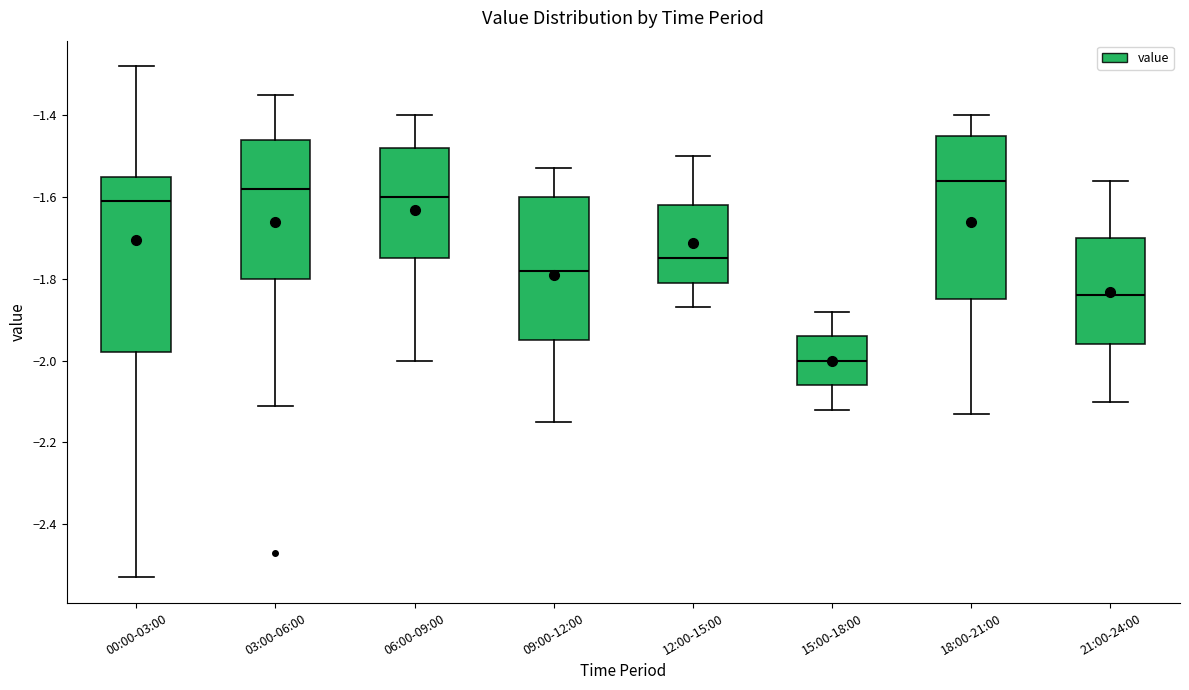

Reading left to right, read every box against the y-axis: the position of its median line, the range the box covers, and the ends of its whiskers. The values are not printed on the chart, so give them approximately, as read against the axis.

00:00-03:00: median -1.60, box -1.98 to -1.54, whiskers -2.52 to -1.28
03:00-06:00: median -1.58, box -1.80 to -1.46, whiskers -2.10 to -1.34
06:00-09:00: median -1.60, box -1.74 to -1.48, whiskers -2.00 to -1.40
09:00-12:00: median -1.78, box -1.94 to -1.60, whiskers -2.14 to -1.52
12:00-15:00: median -1.74, box -1.80 to -1.62, whiskers -1.86 to -1.50
15:00-18:00: median -2.00, box -2.06 to -1.94, whiskers -2.12 to -1.88
18:00-21:00: median -1.56, box -1.84 to -1.44, whiskers -2.12 to -1.40
21:00-24:00: median -1.84, box -1.96 to -1.70, whiskers -2.10 to -1.56